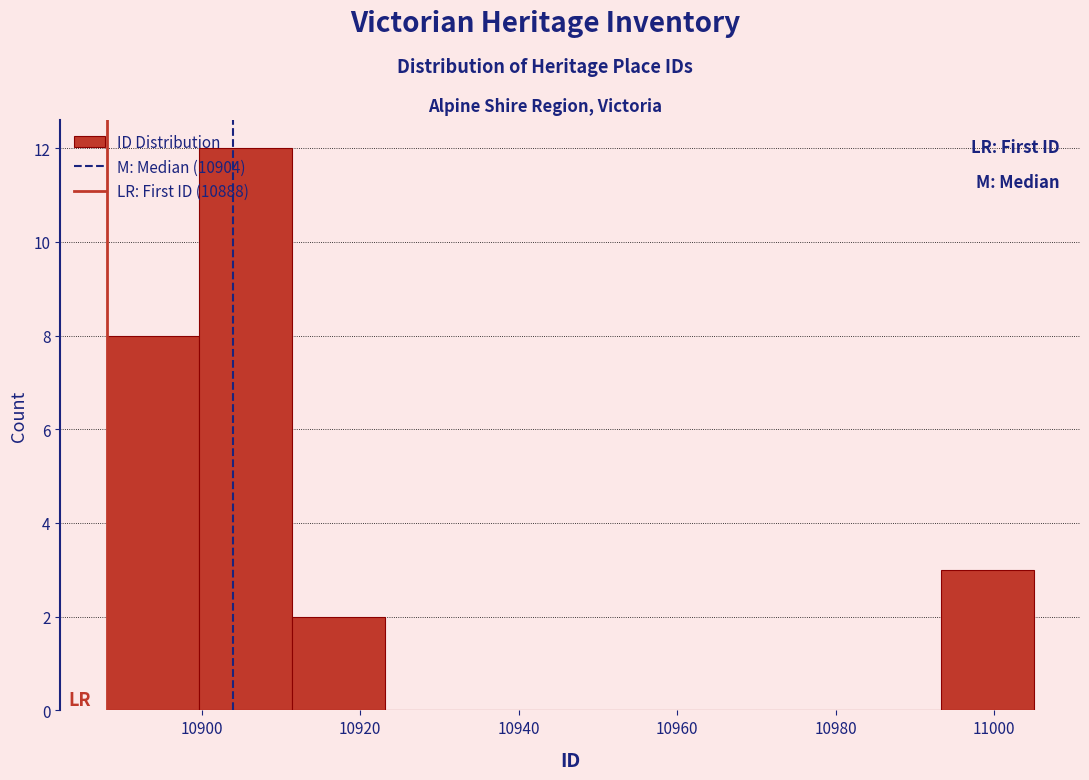

Reading left to right, transcribe this chart: for each bar, give the range it covers on the x-axis and its height. Neither the bar edges nor the heights are printed on the chart, so give them approximately, as read against the axes.

10888 to 10900: 8
10900 to 10912: 12
10912 to 10924: 2
10924 to 10934: 0
10934 to 10946: 0
10946 to 10958: 0
10958 to 10970: 0
10970 to 10982: 0
10982 to 10994: 0
10994 to 11006: 3